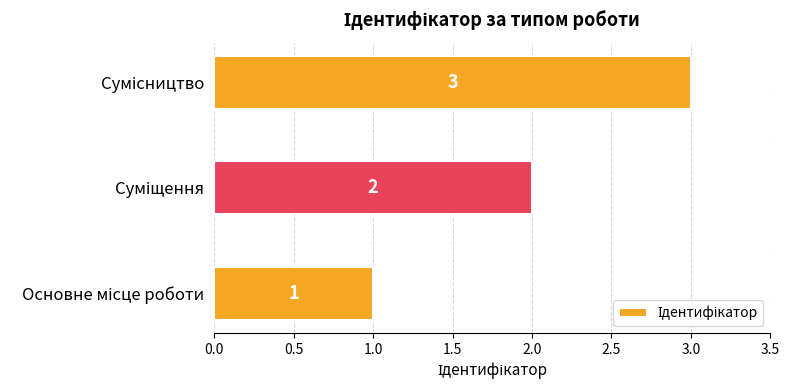

How many values are between 1 and 3?

3